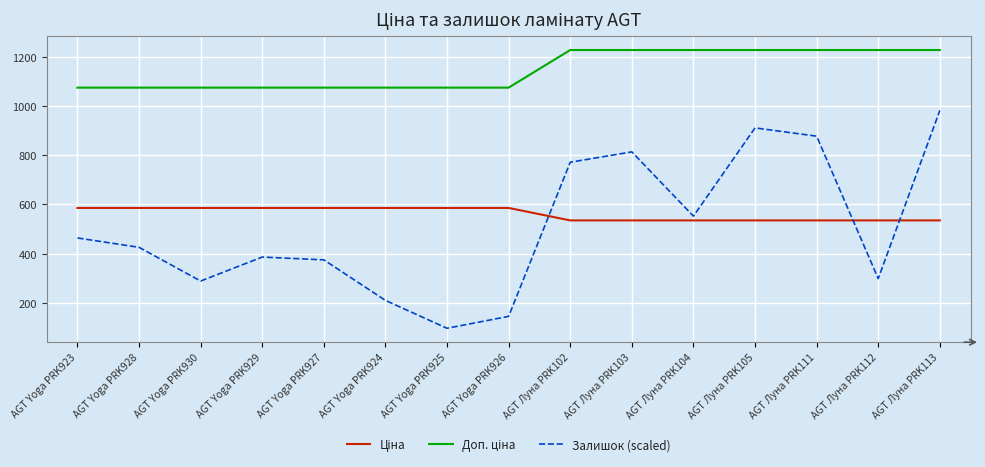

What is the average value of the Залишок (scaled) series?

506.8